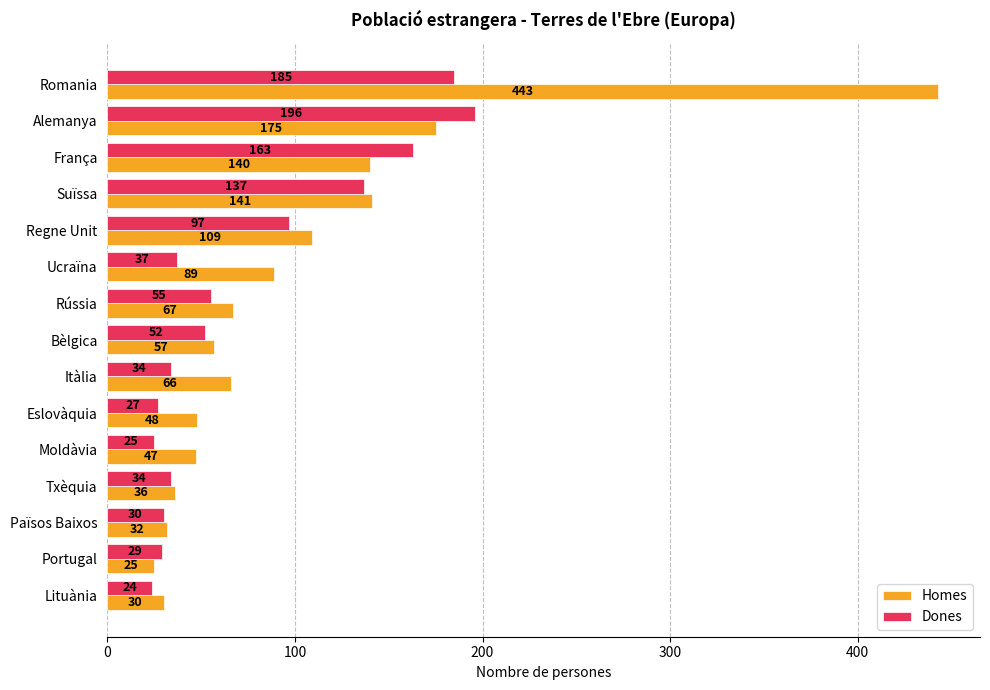

At which category is the sum across all series the highest?

Romania